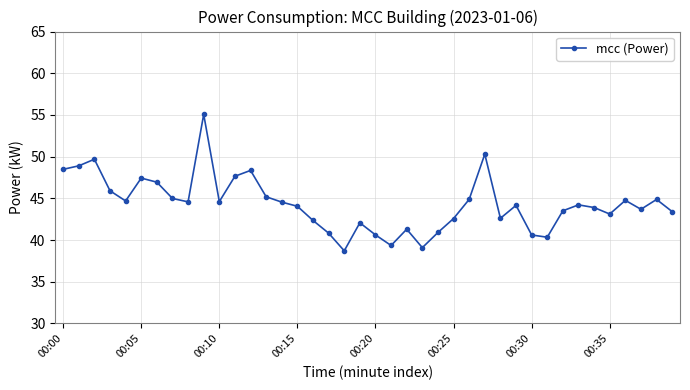

What is the value of the 23rd point from the left?

41.3